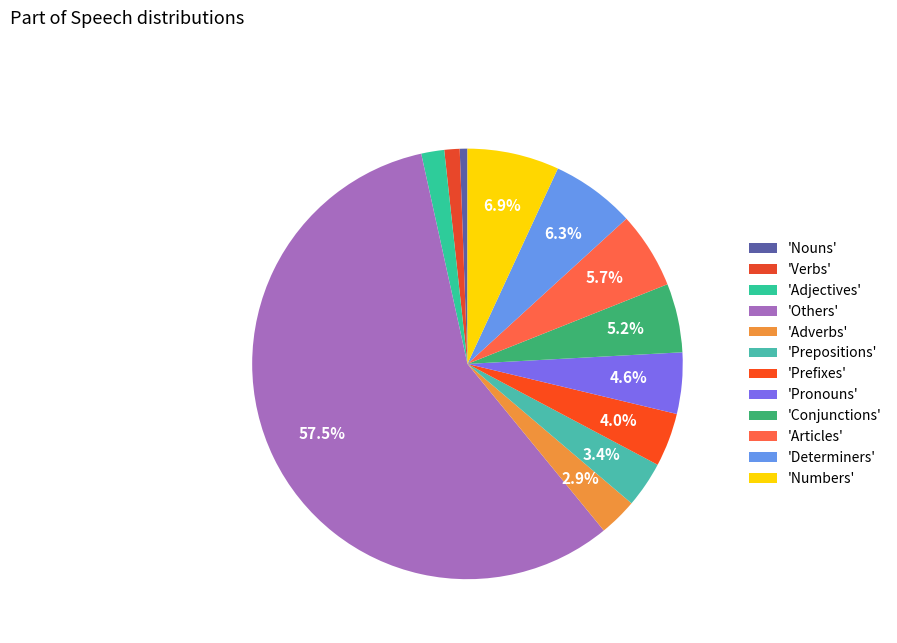

Rank the categories by value from highest to lowest.

Others, Numbers, Determiners, Articles, Conjunctions, Pronouns, Prefixes, Prepositions, Adverbs, Adjectives, Verbs, Nouns